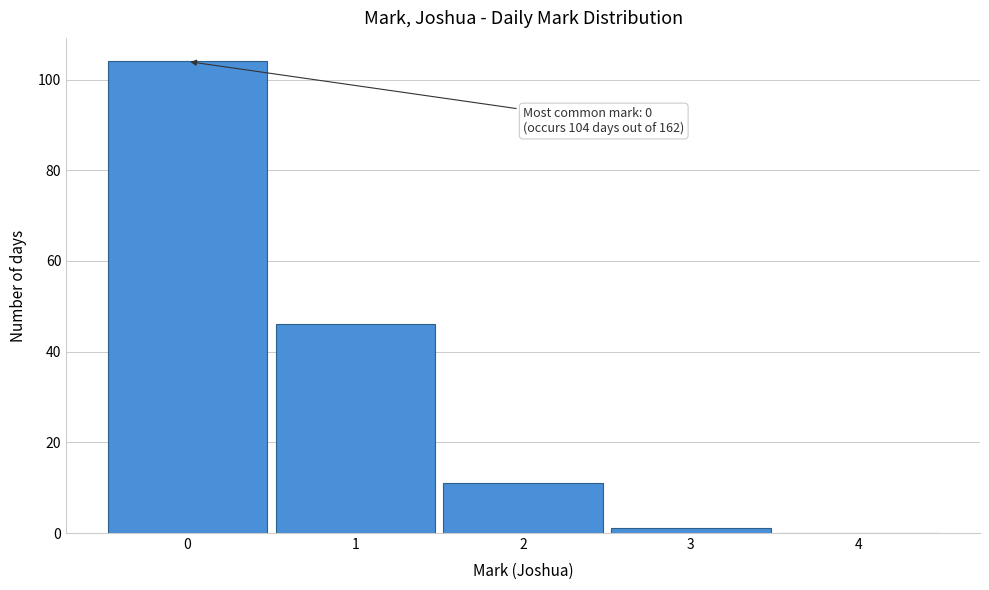

Reading left to right, extract all data points from this chart.

0=104	1=46	2=11	3=1	4=0